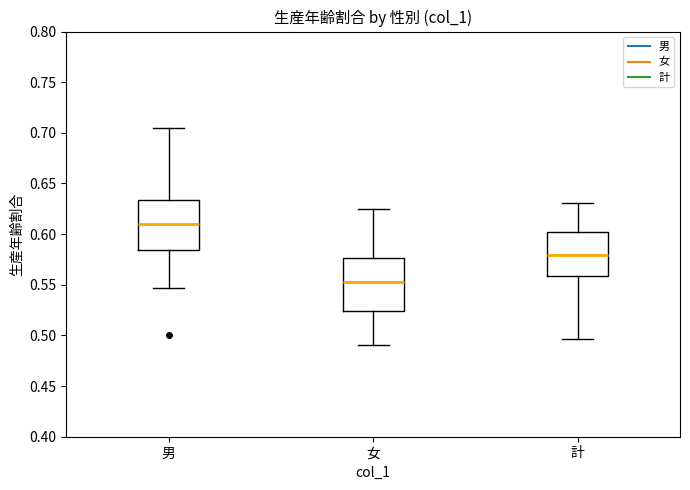

Where does the lower whisker of the box for 計 end on the y-axis? The values are not printed on the chart, so give them approximately, as read against the axis.

0.495